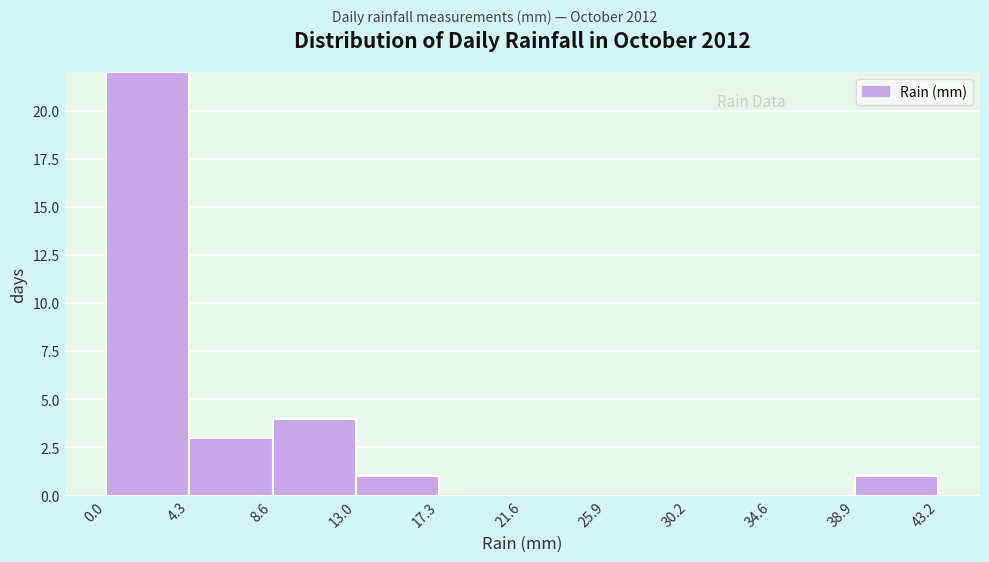

Reading left to right, transcribe this chart: for each bar, give the range it covers on the x-axis and its height. The values are not printed on the chart, so give them approximately, as read against the axis.

0.0 to 4.3: 22
4.3 to 8.6: 3
8.6 to 13.0: 4
13.0 to 17.3: 1
17.3 to 21.6: 0
21.6 to 25.9: 0
25.9 to 30.2: 0
30.2 to 34.6: 0
34.6 to 38.9: 0
38.9 to 43.2: 1